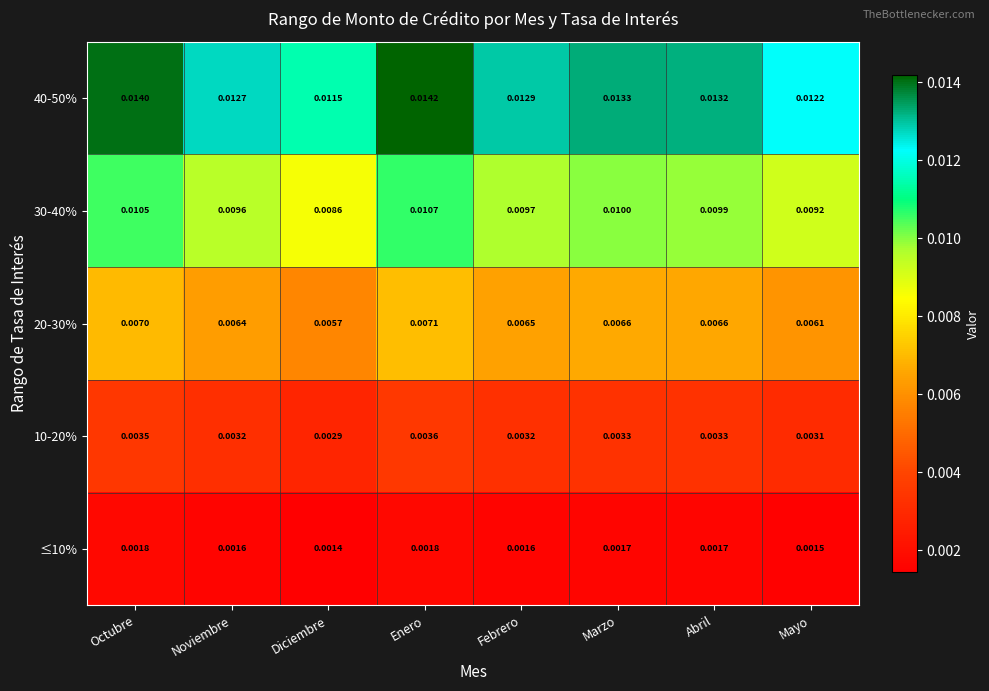

Is the value of ≤10% at Diciembre greater than the value of 30-40% at Marzo?

No